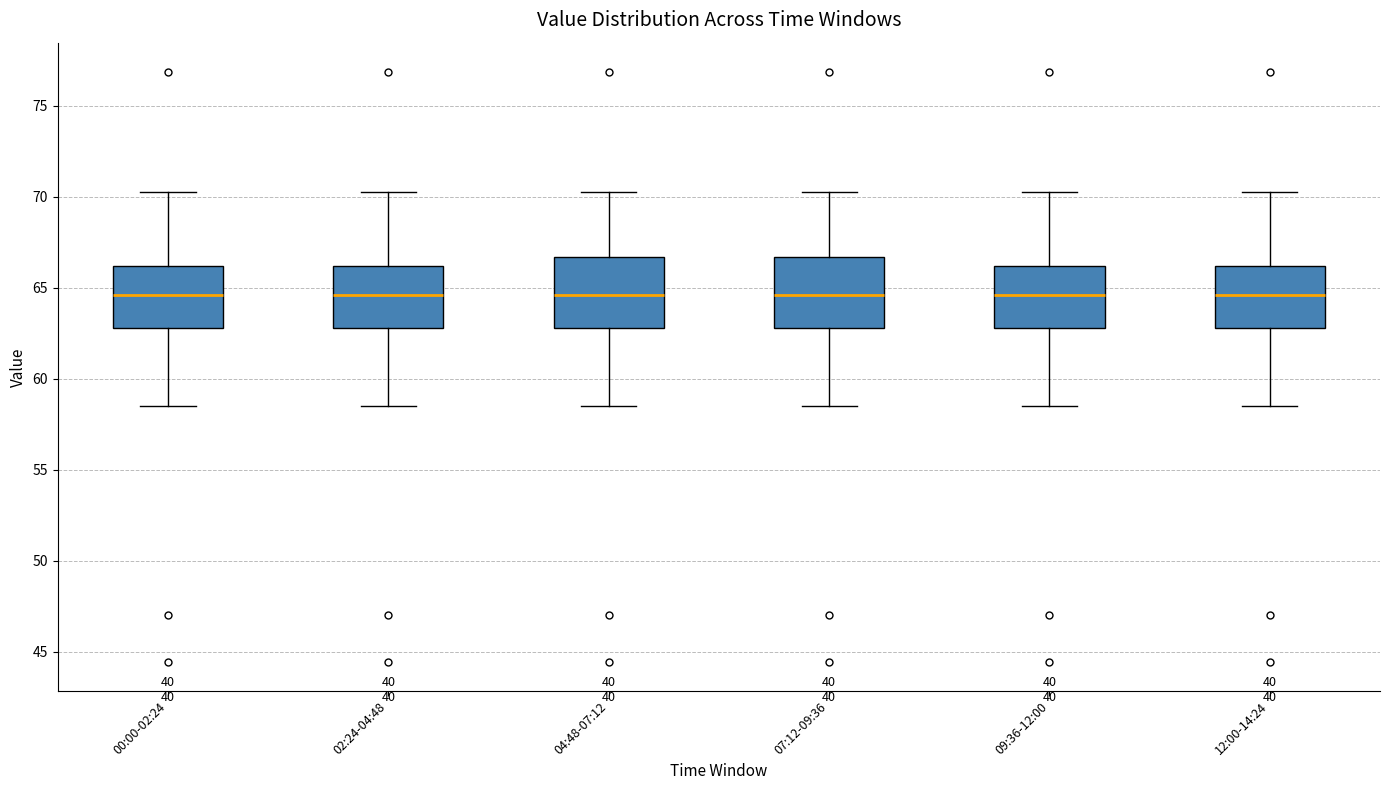

Where does the upper whisker of the box for 09:36-12:00 end on the y-axis? The values are not printed on the chart, so give them approximately, as read against the axis.

70.5